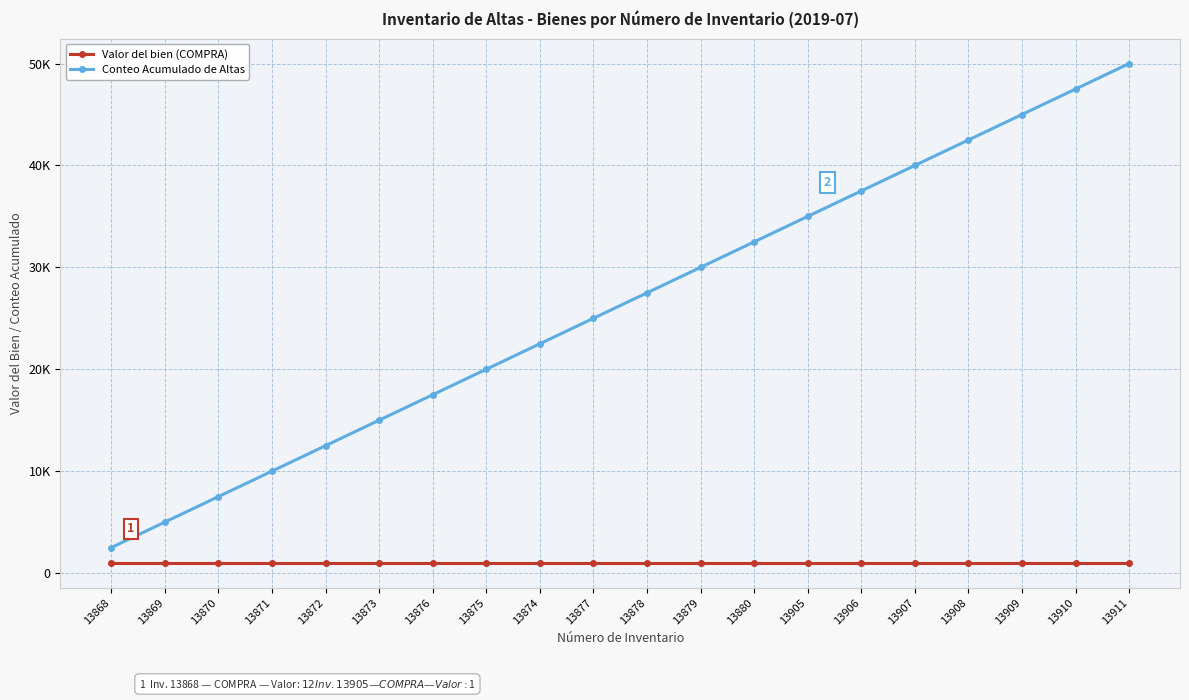

What is the label of the 8th point from the right?

13880